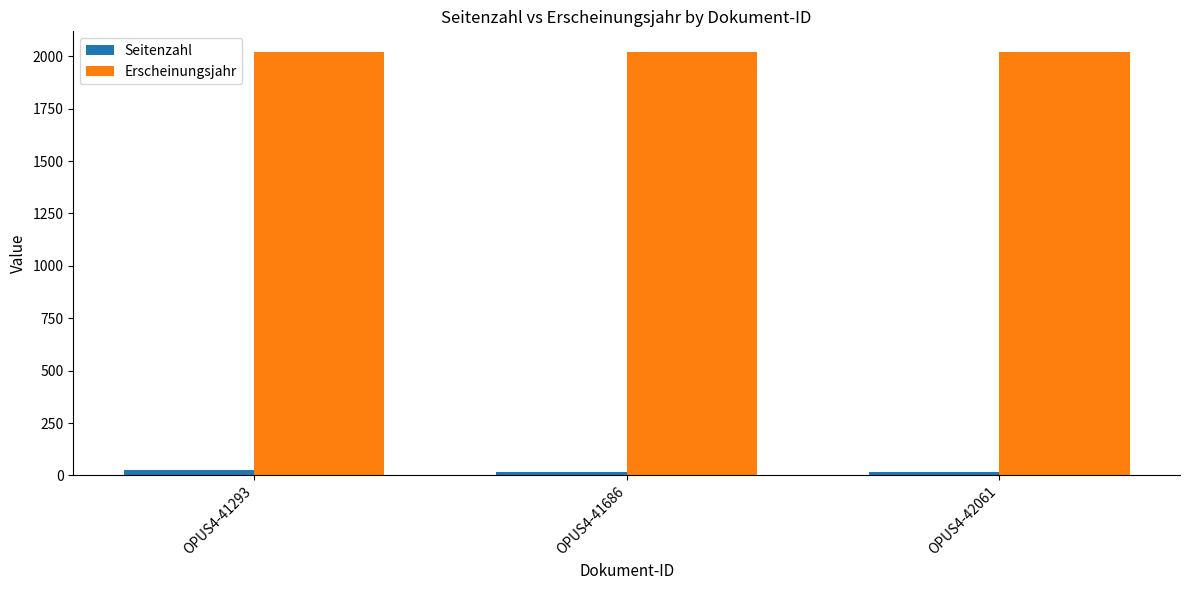

What is the sum of all Erscheinungsjahr values?

6054